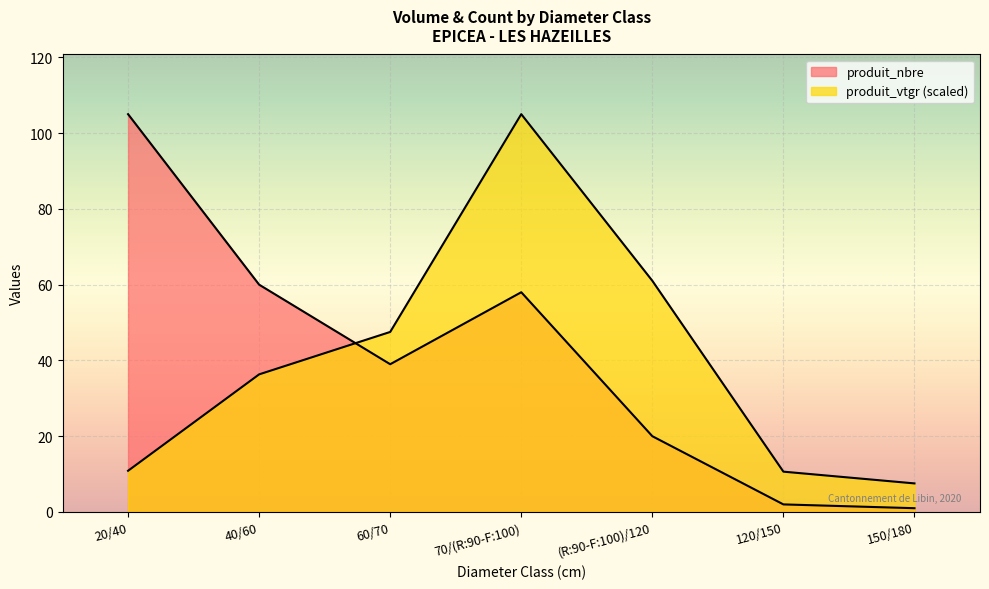

Is it true that produit_vtgr equals 12.2 at 40/60?

False